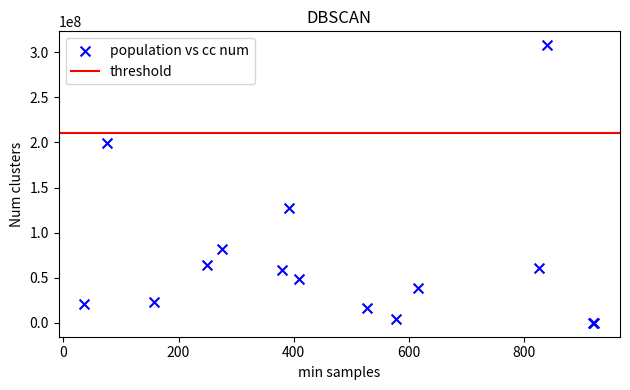

What Y value in the scatter plot is closest to 153915378?

127029066